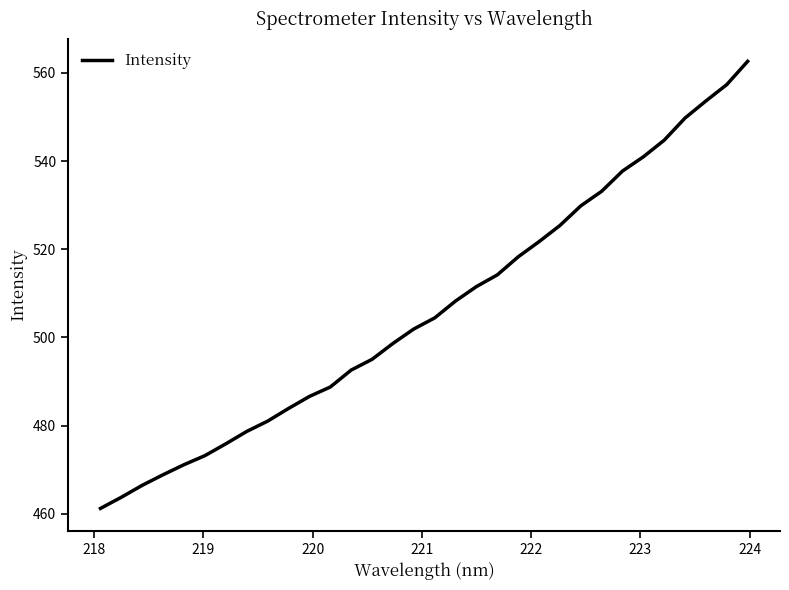

True or false: there are more than 0 points higher than both neighbors.

False